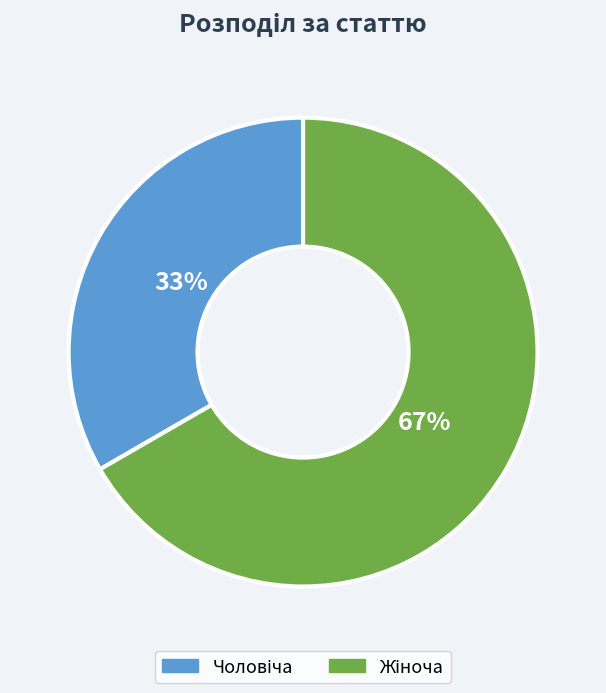

To the nearest percent, what is the average slice percentage?

50%